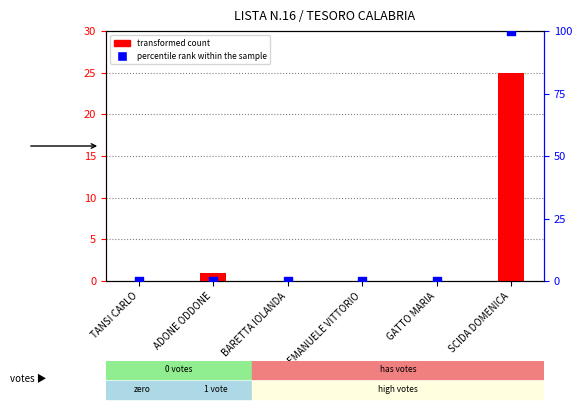

Is the value of transformed count at GATTO MARIA greater than the value of percentile rank within the sample at TANSI CARLO?

No